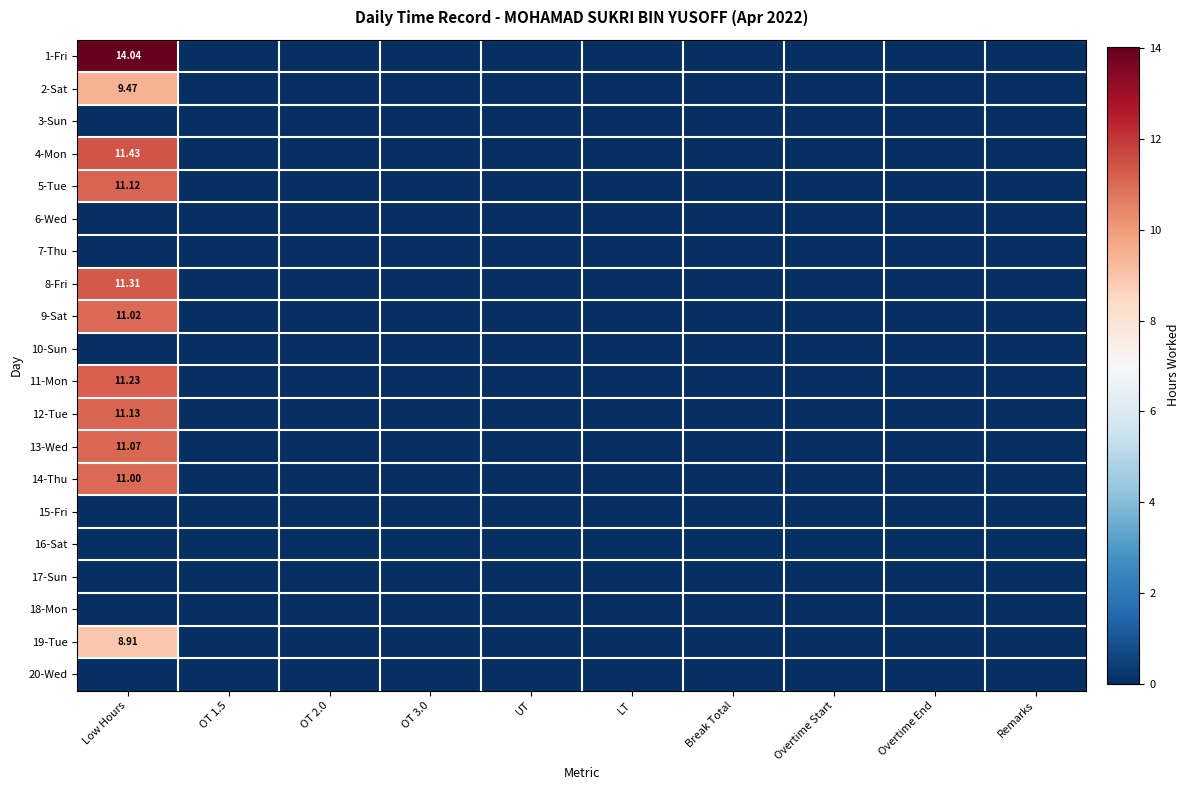

The value of 10-Sun at LT is 0.0. True or false?

True